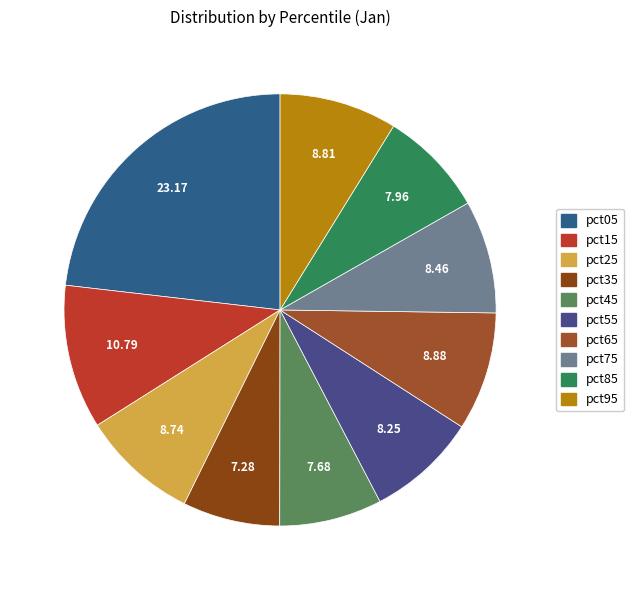

Is there a majority slice in this chart?

No